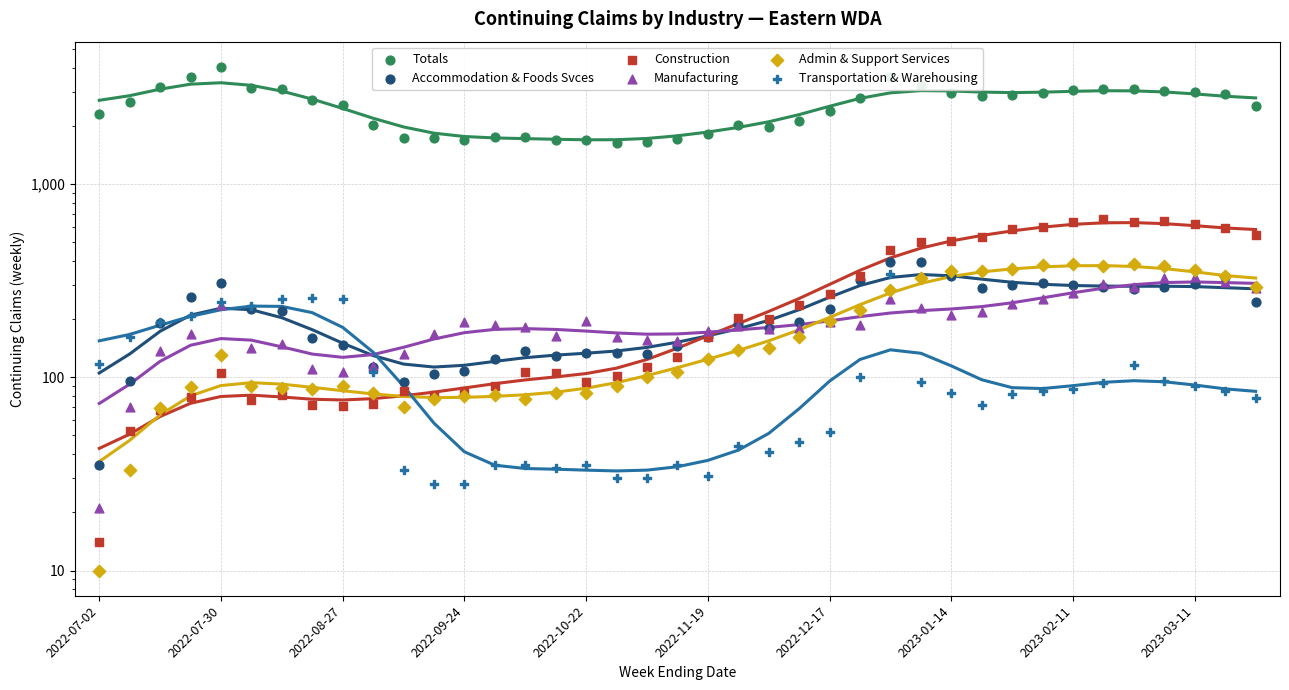

Which series reaches the maximum Y coordinate?

Totals